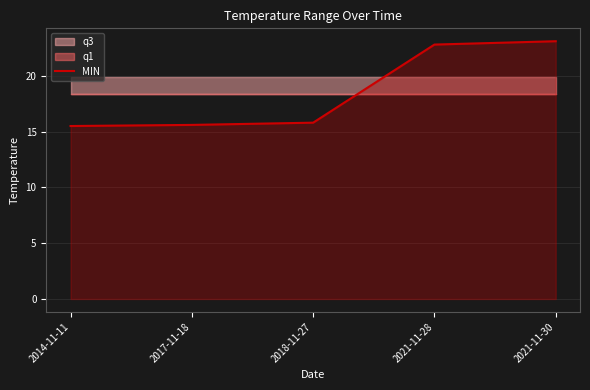

Reading left to right, extract all data points from this chart.

2014-11-11=15.5	2017-11-18=15.6	2018-11-27=15.8	2021-11-28=22.8	2021-11-30=23.1